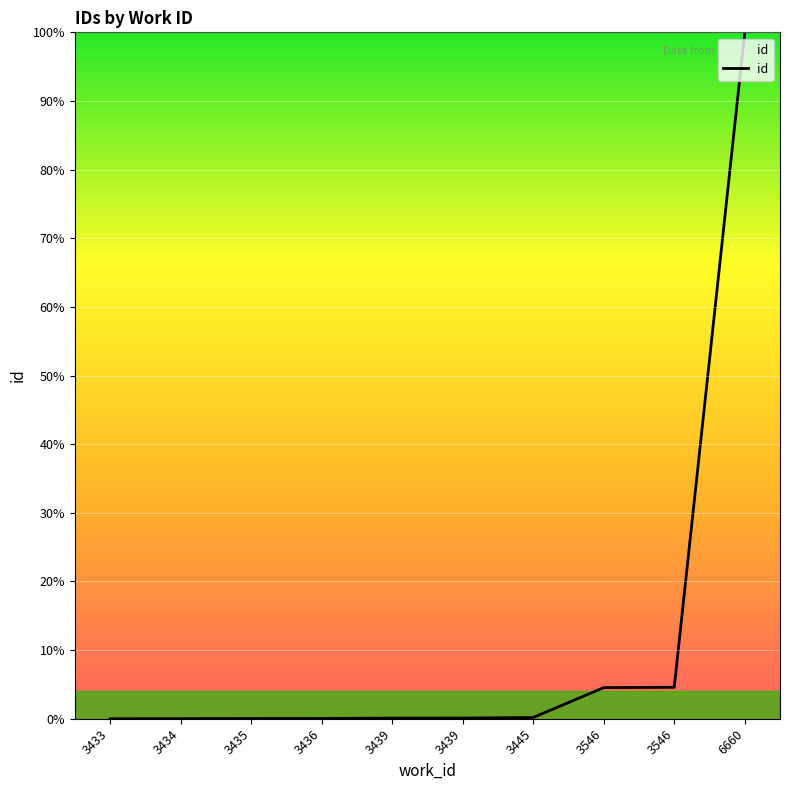

What is the average value?

11.0